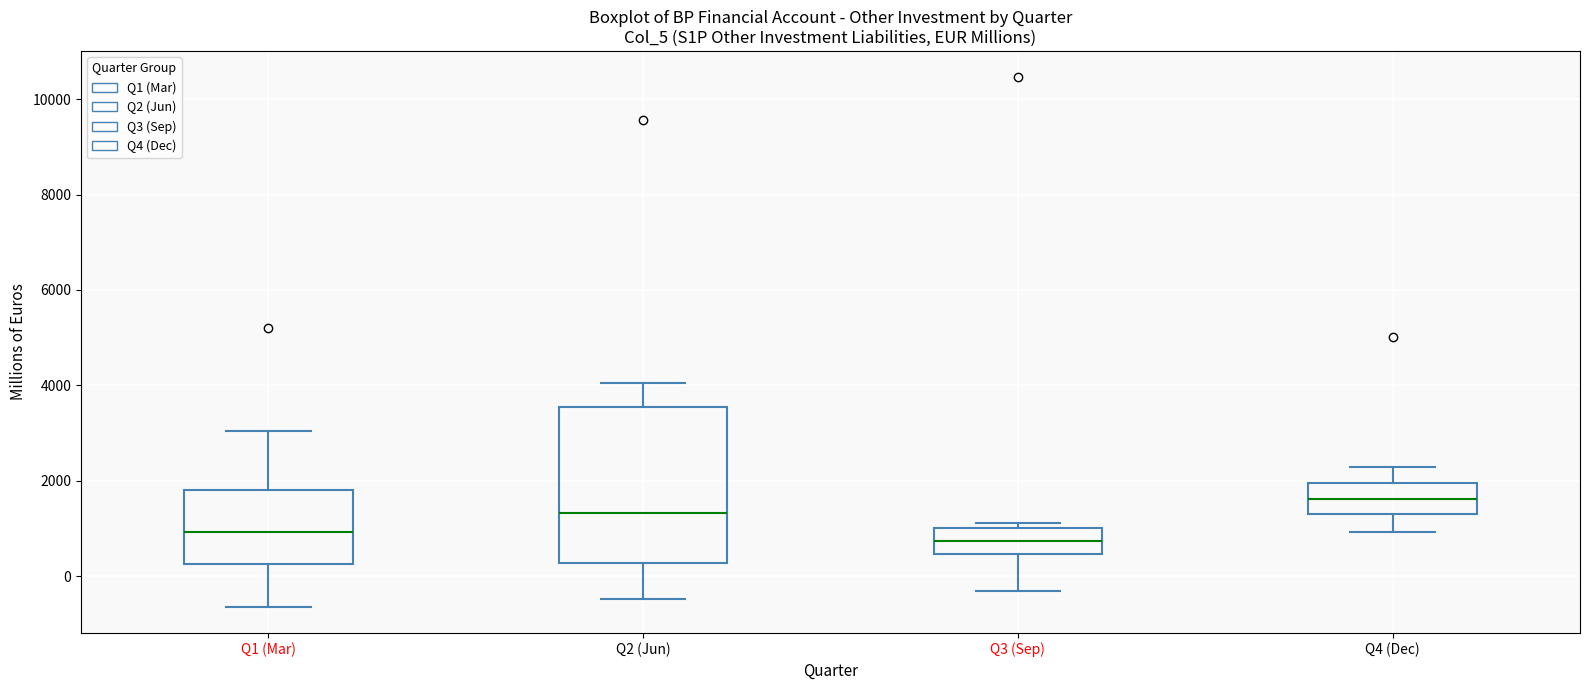

Comparing the boxes themselves (not the whiskers), which one is the tallest?

Q2 (Jun)